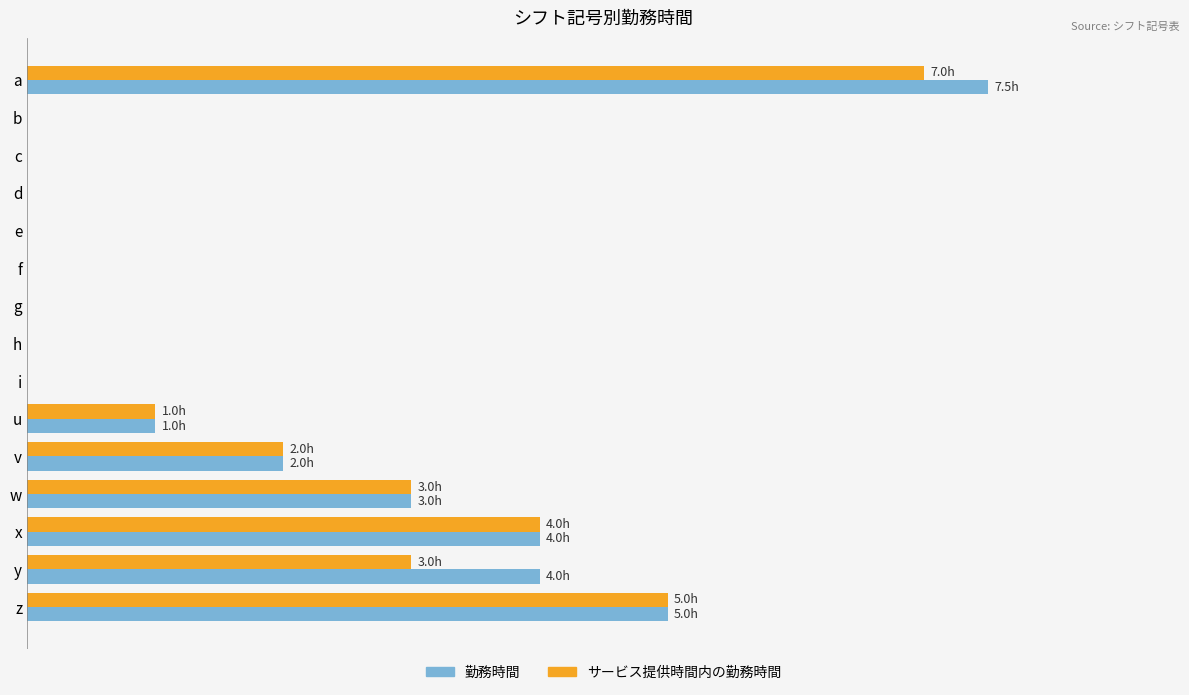

What are all the series names shown in the legend?

勤務時間, サービス提供時間内の勤務時間